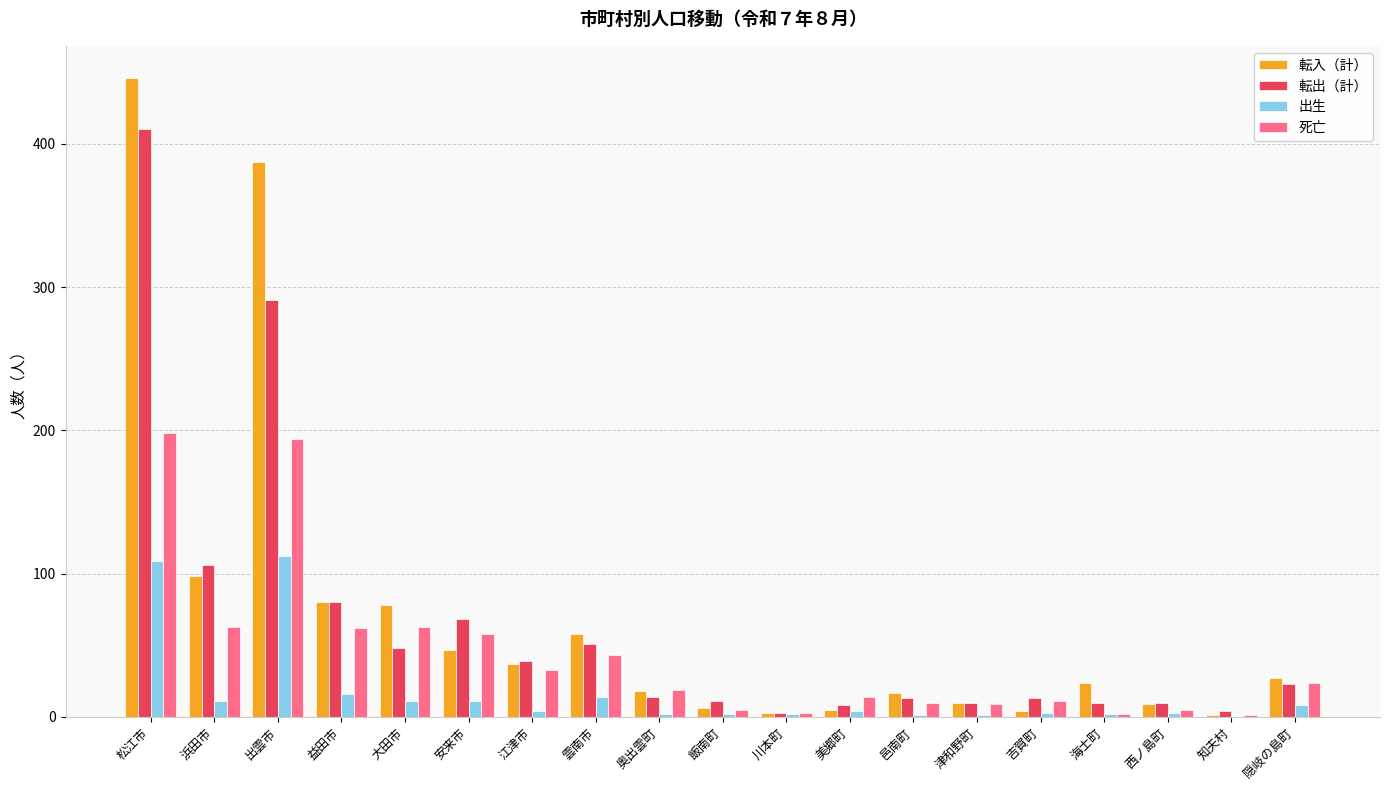

Between 雲南市 and 美郷町, which series saw the biggest shift?

転入（計）